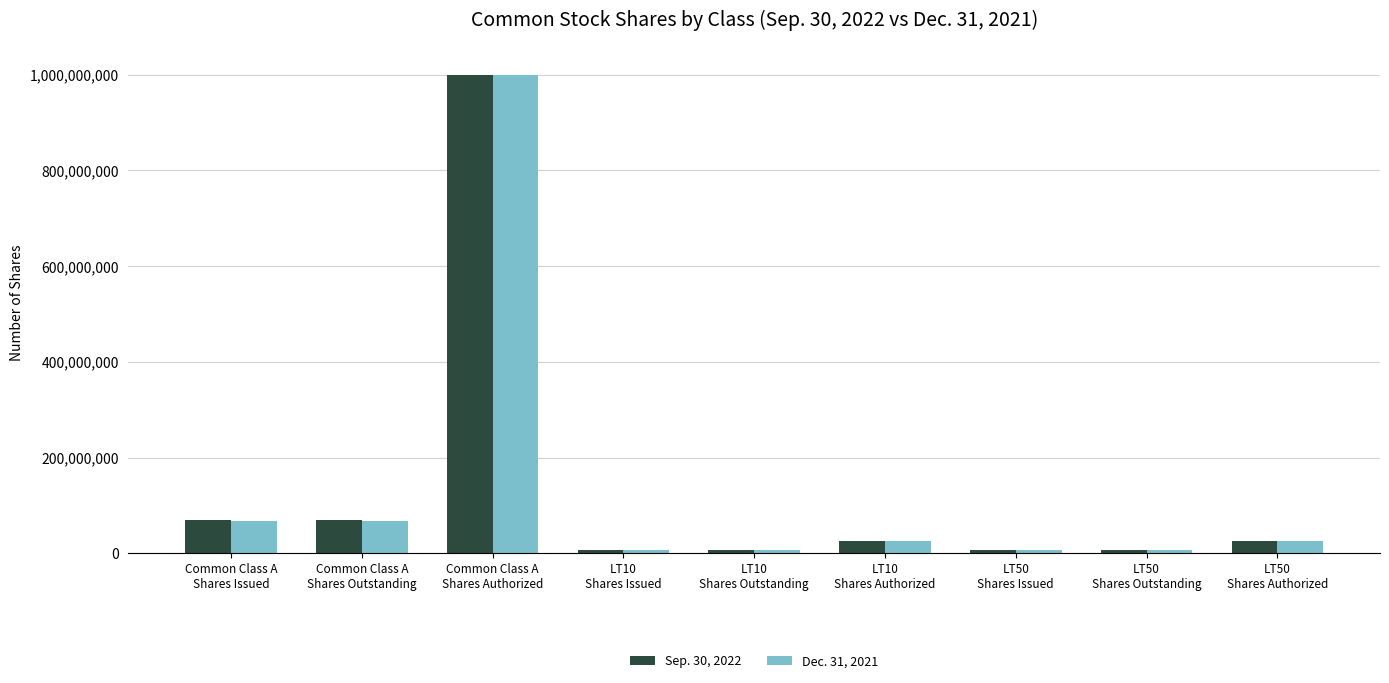

Between Common Class A
Shares Authorized and LT10
Shares Issued, which series saw the biggest shift?

Dec. 31, 2021